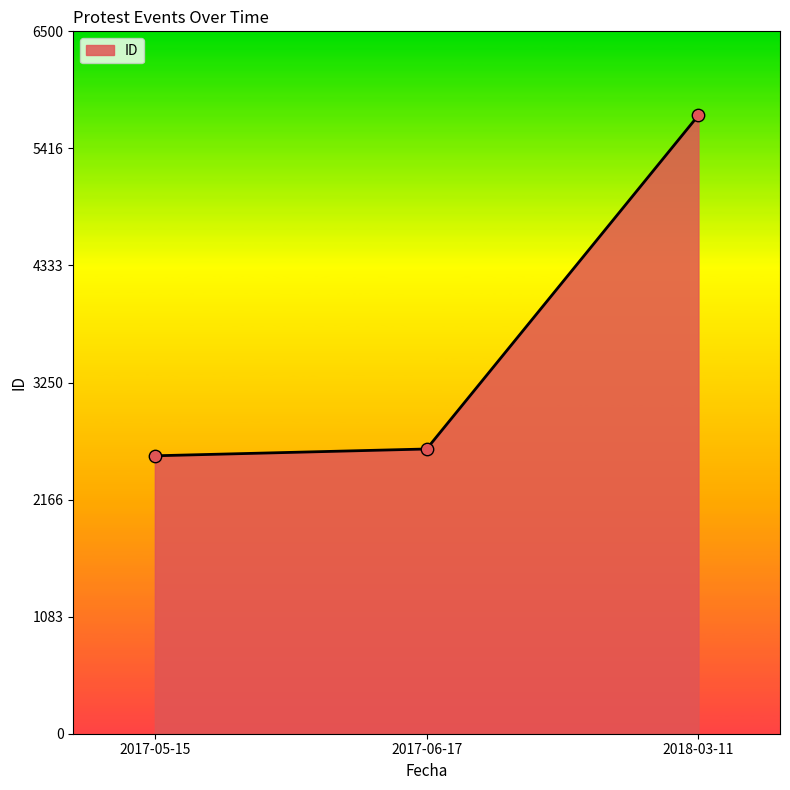

Which has a higher value, 2017-05-15 or 2018-03-11?

2018-03-11